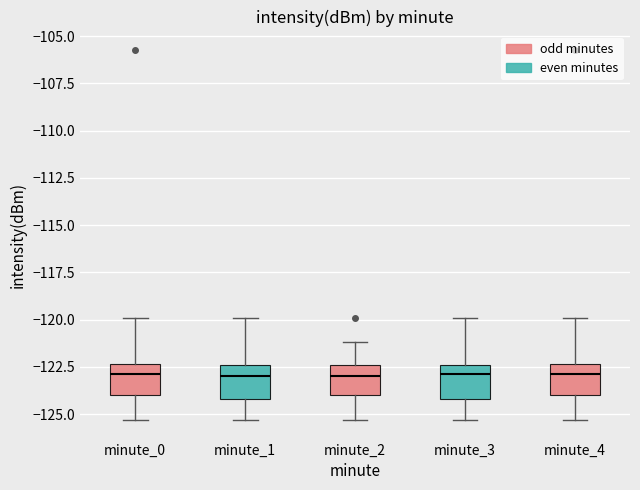

Where is the upper edge of the box for minute_4 on the y-axis? The values are not printed on the chart, so give them approximately, as read against the axis.

-122.5